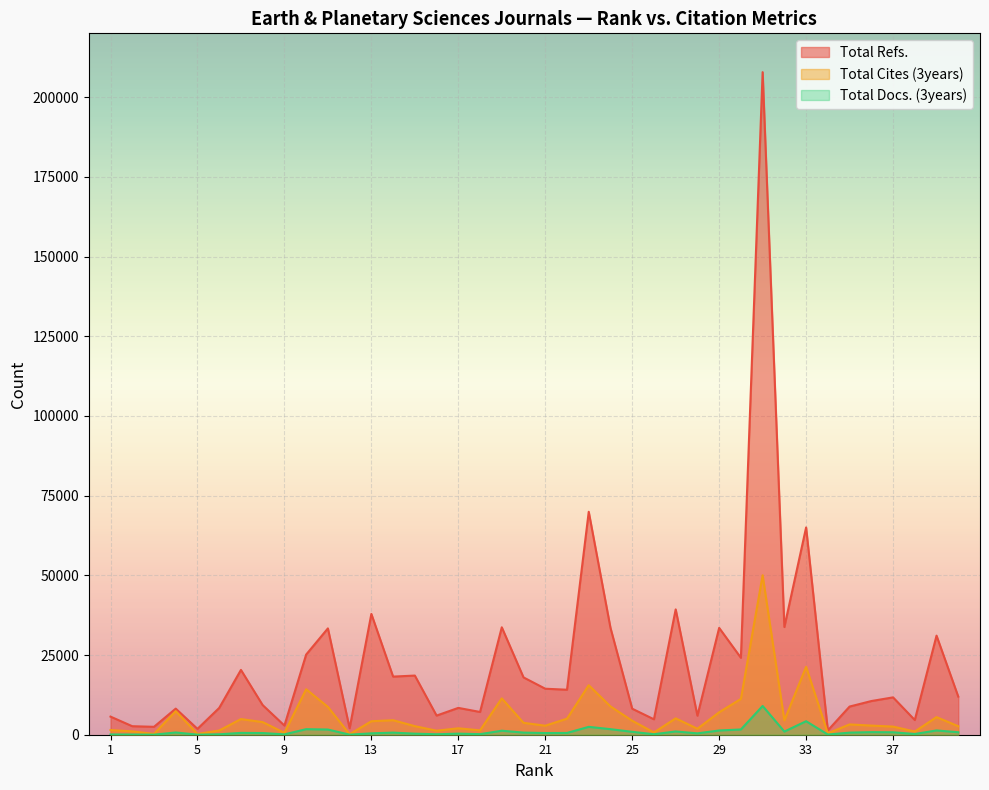

Where is the first local minimum for Total Docs. (3years)?

3